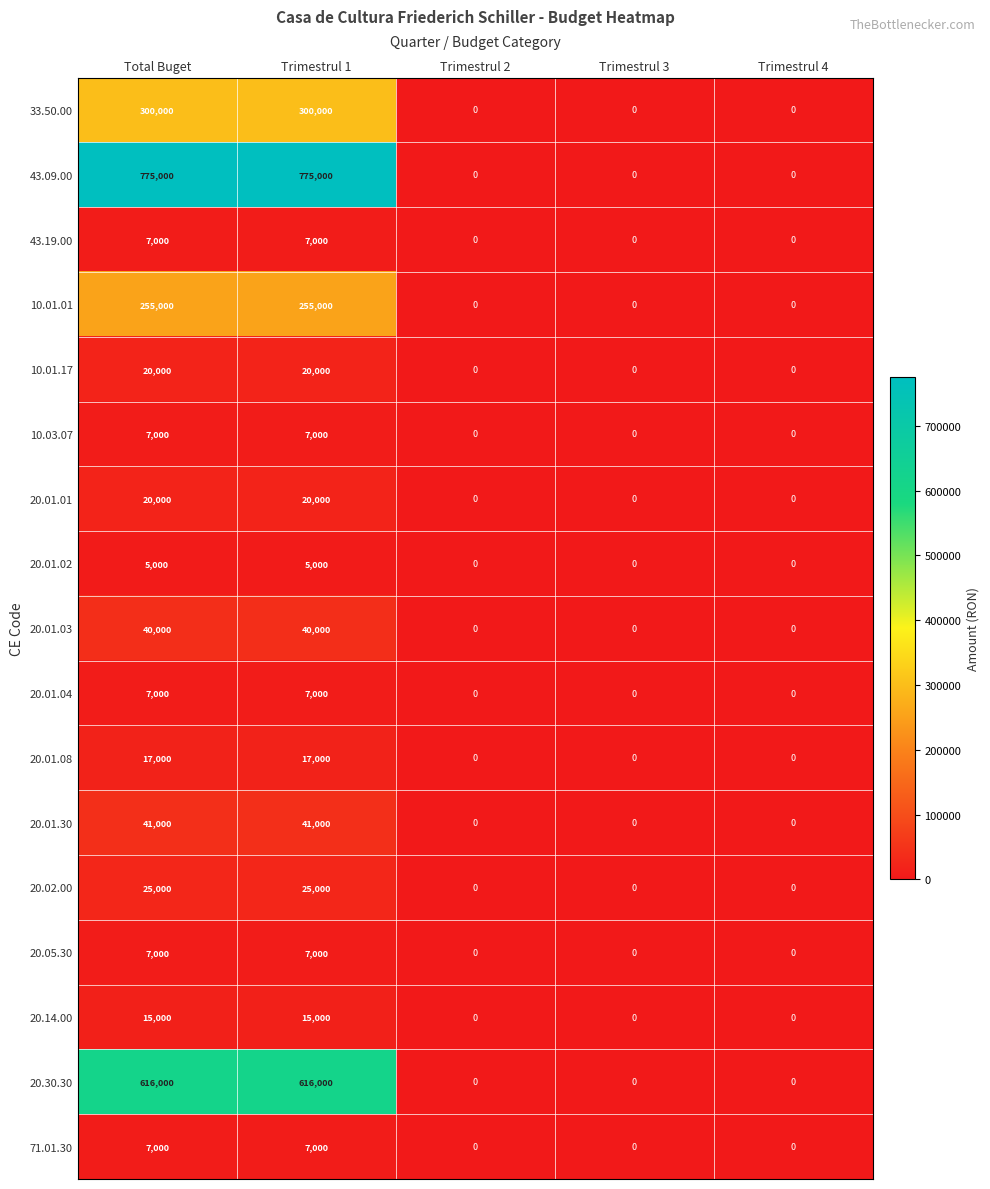

True or false: 20.02.00 has a value of -7752 at Trimestrul 4.

False